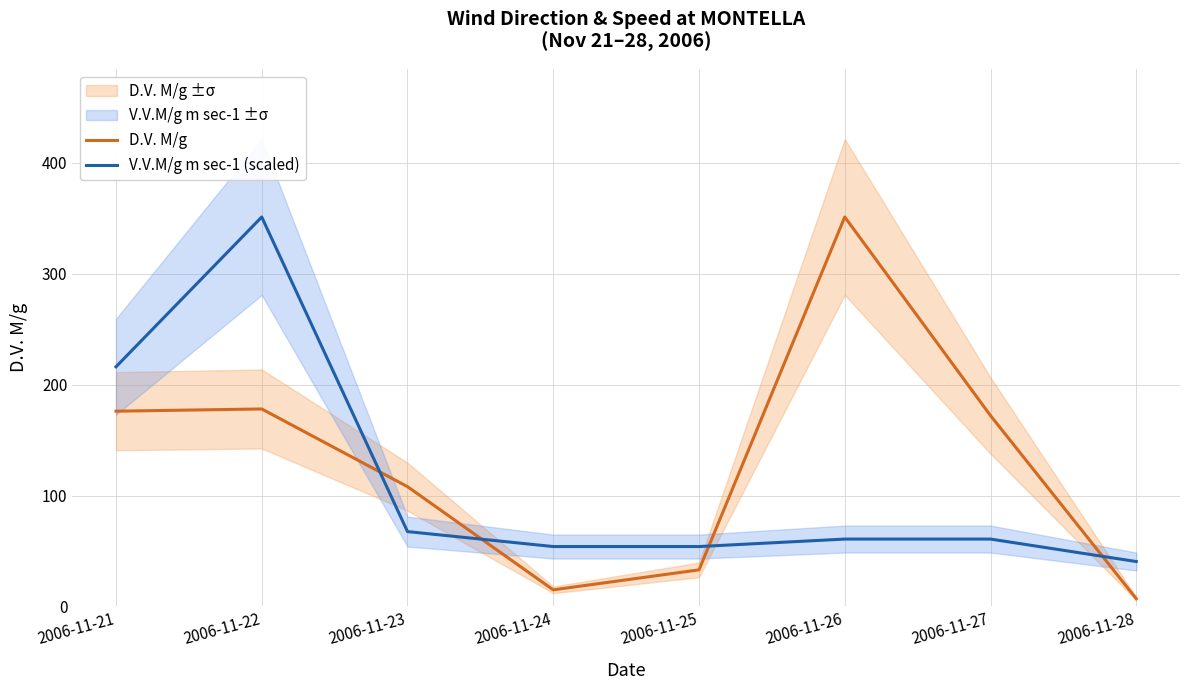

True or false: V.V.M/g m sec-1 (scaled) and D.V. M/g cross at least once.

True